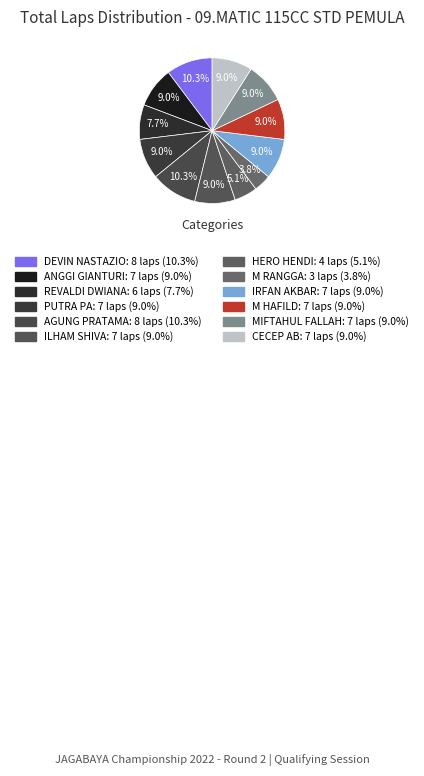

How many segments does this pie chart have?

12